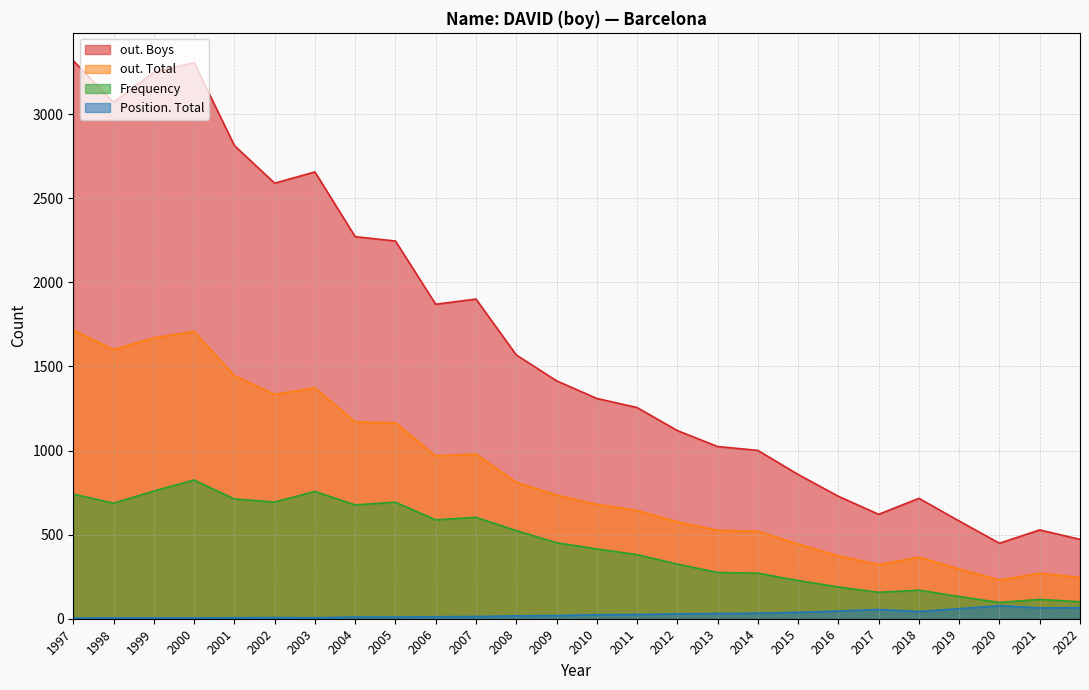

What is the difference between the highest and lowest values at 2016?

682